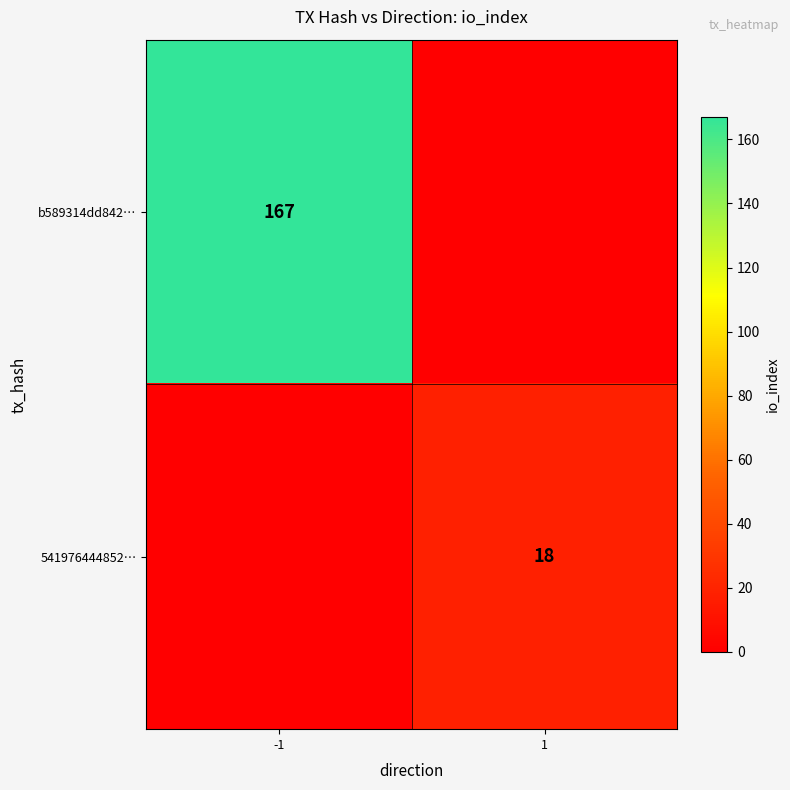

Is the value of b589314dd842… at -1 greater than the value of 541976444852… at 1?

Yes